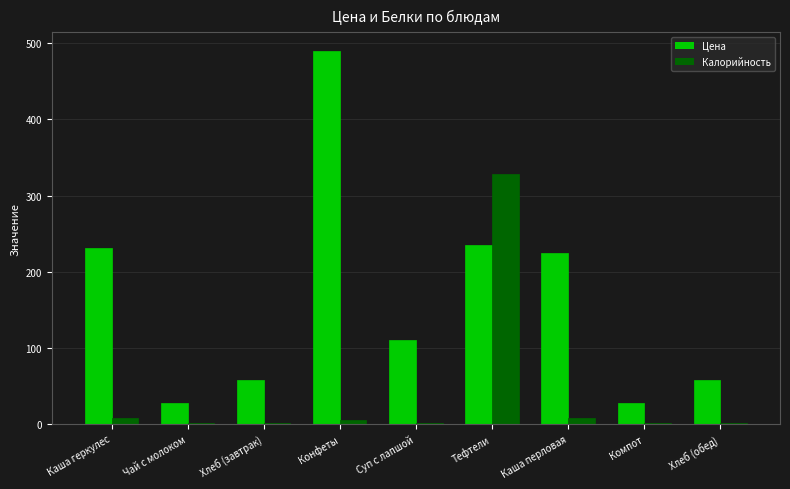

Which category has the highest value in the Калорийность series?

Тефтели